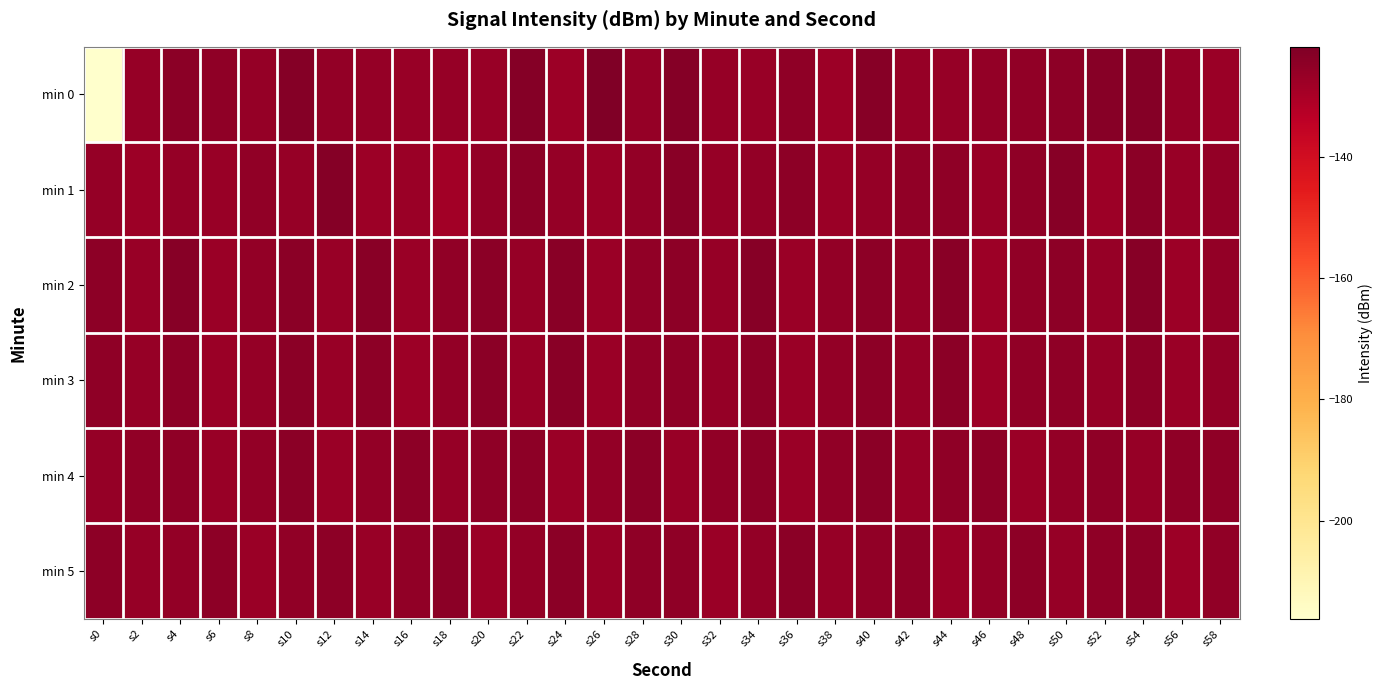

Rank the series at s20 from lowest to highest value.

min 5, min 0, min 1, min 4, min 3, min 2